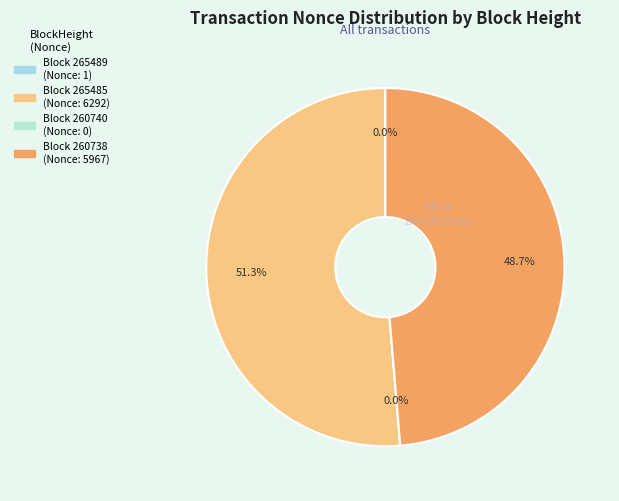

What is the majority slice?

265485